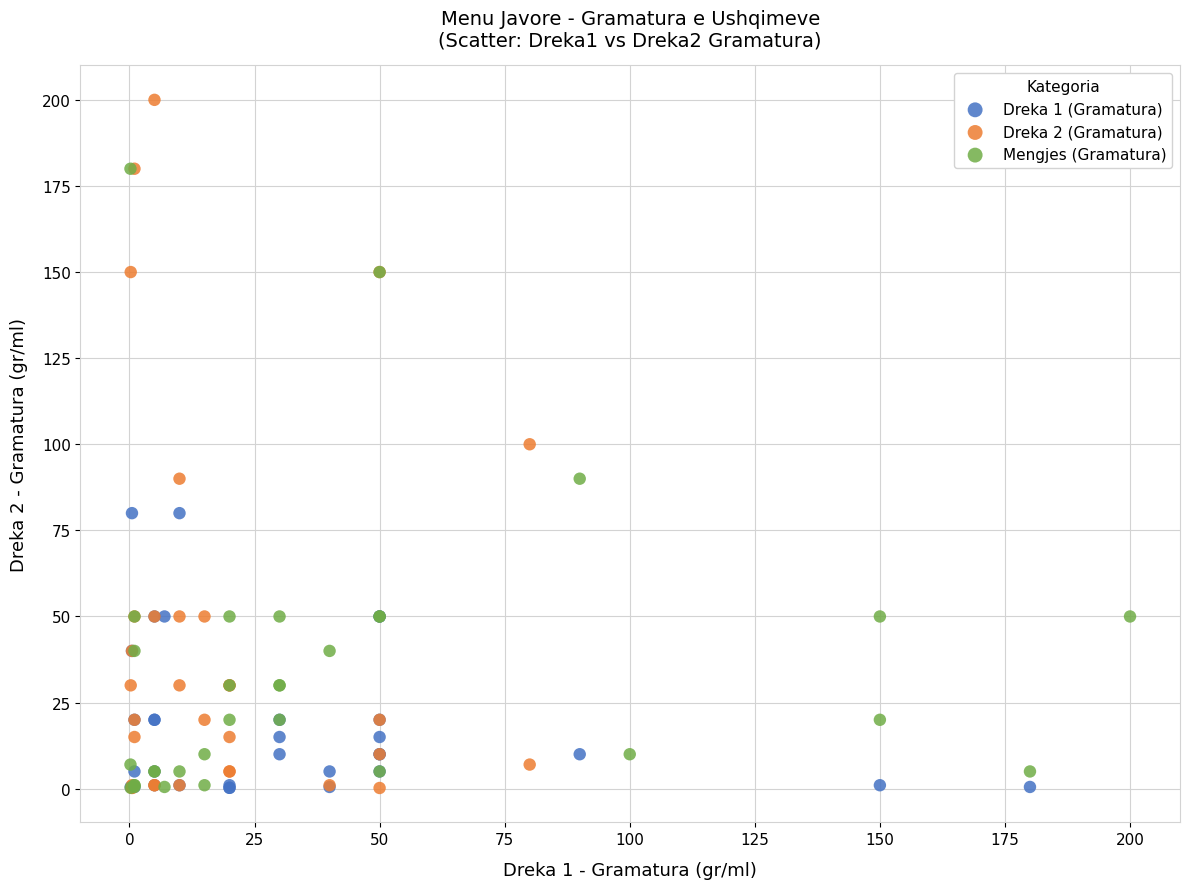

What are all the series names shown in the legend?

Dreka 1 (Gramatura), Dreka 2 (Gramatura), Mengjes (Gramatura)